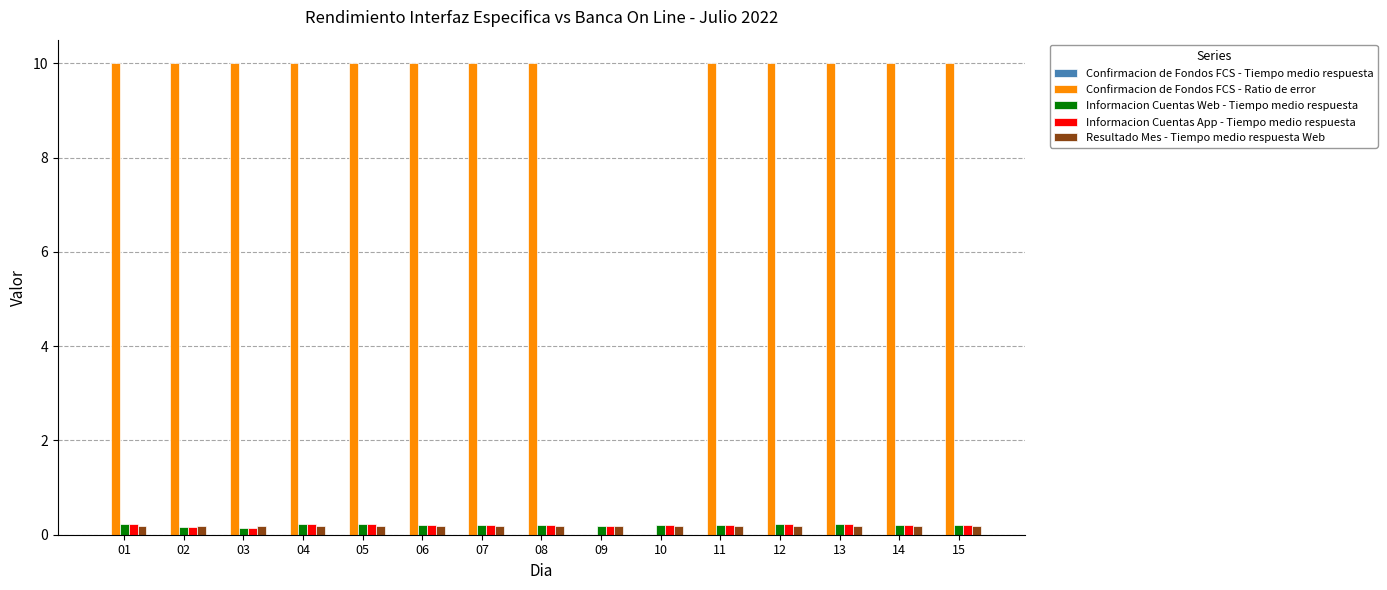

What is the maximum value shown in the chart?

10.0